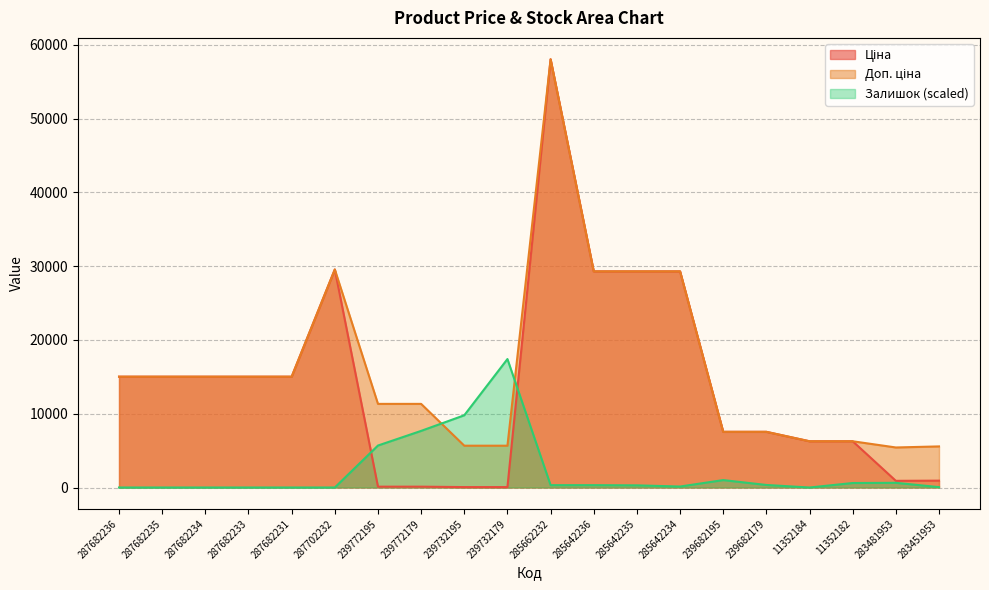

What is the average value of the Залишок series?

2213.4